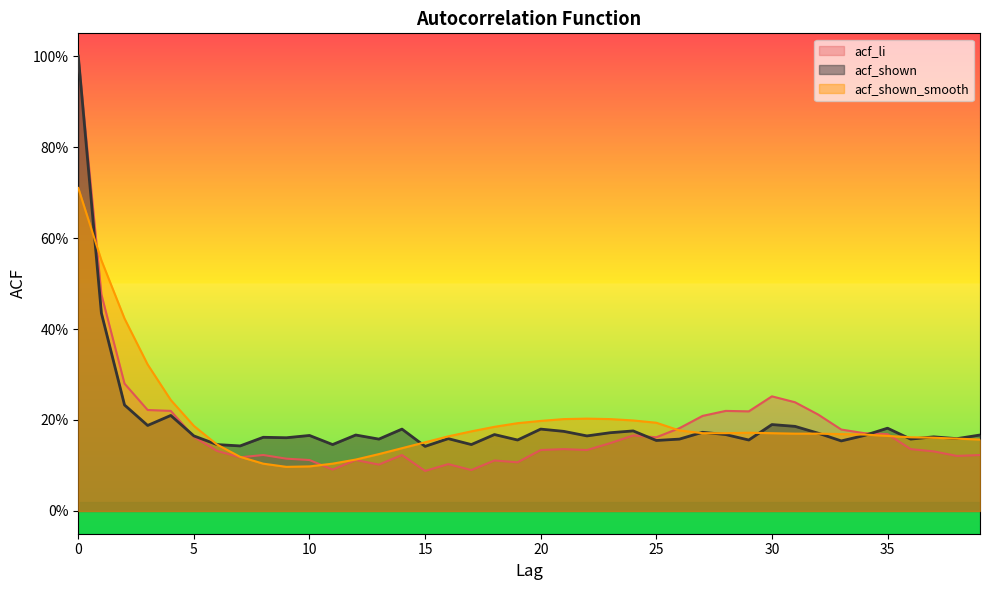

The value of acf_shown_smooth at 28 is 0.2. True or false?

True